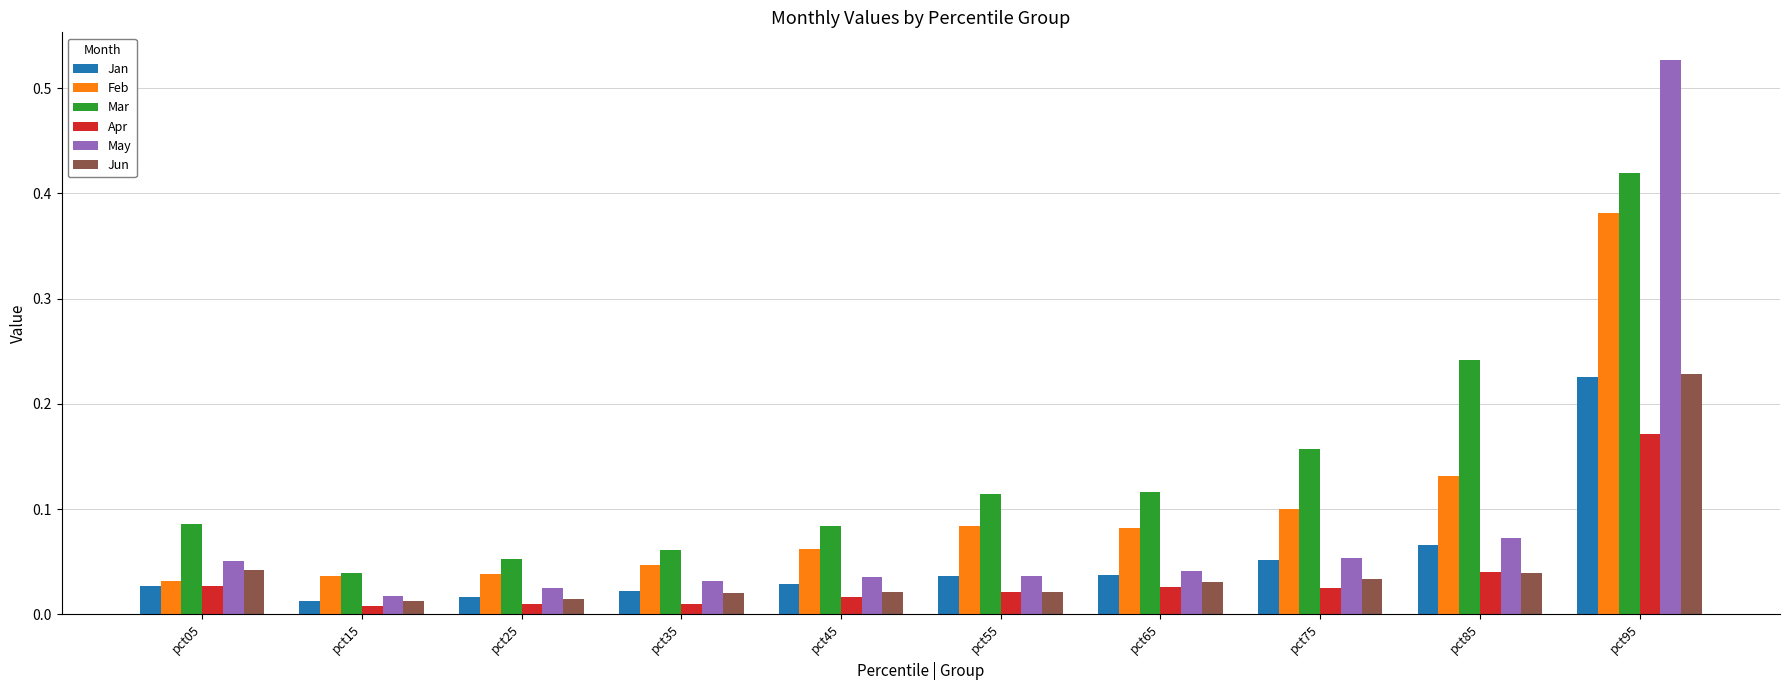

Which series has the largest range (max minus min)?

May